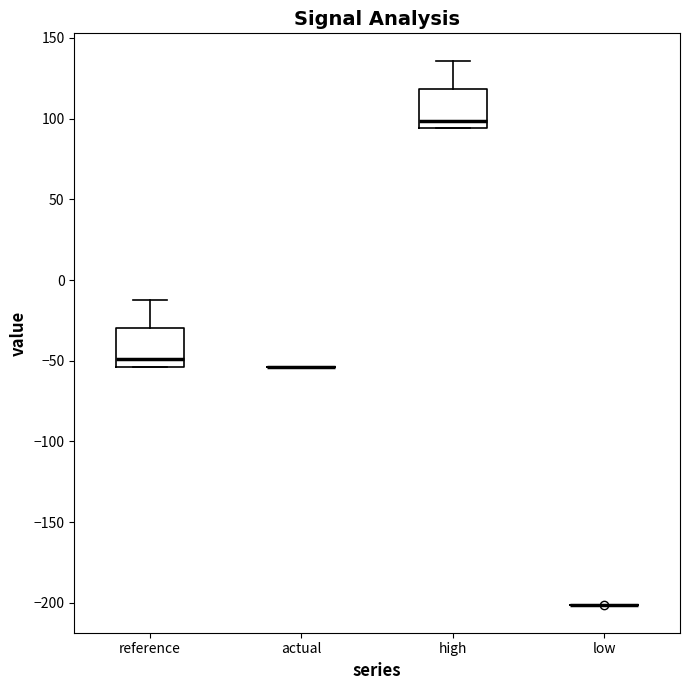

Reading left to right, read every box against the y-axis: the position of its median line, the range the box covers, and the ends of its whiskers. The values are not printed on the chart, so give them approximately, as read against the axis.

reference: median -50, box -55 to -30, whiskers -55 to -10
actual: box collapsed to a line at -55, whiskers -55 to -55
high: median 100, box 95 to 120, whiskers 95 to 135
low: box collapsed to a line at -200, whiskers -200 to -200